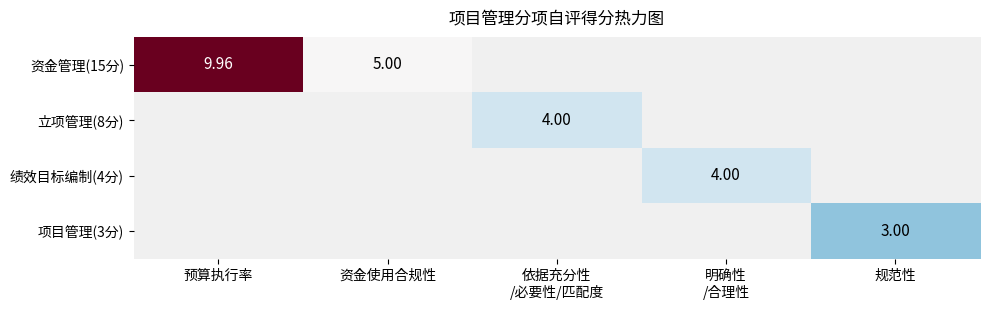

What is the smallest value displayed?

3.0